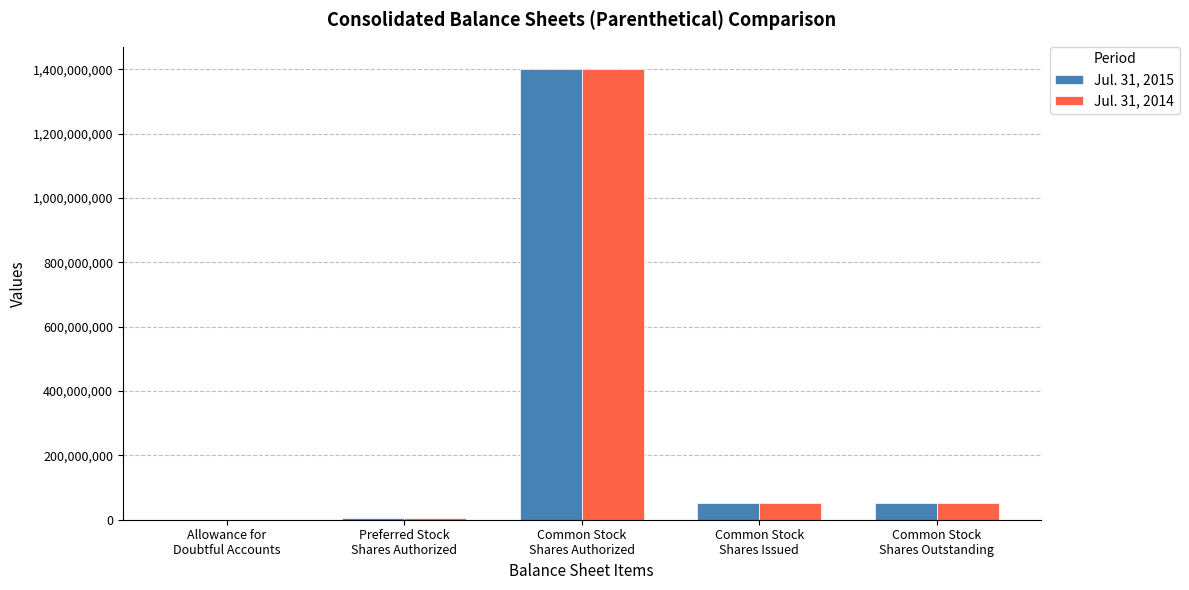

What is the maximum value shown in the chart?

1400000000